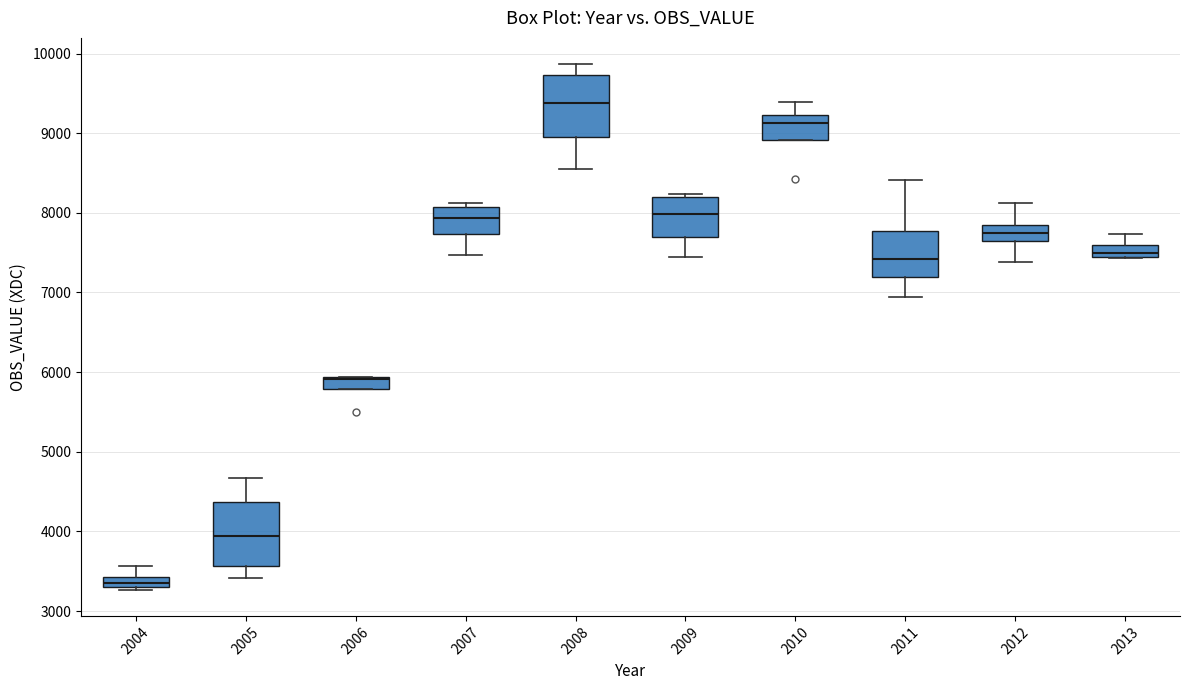

Where is the lower edge of the box at x = 2010 on the y-axis? The values are not printed on the chart, so give them approximately, as read against the axis.

8900